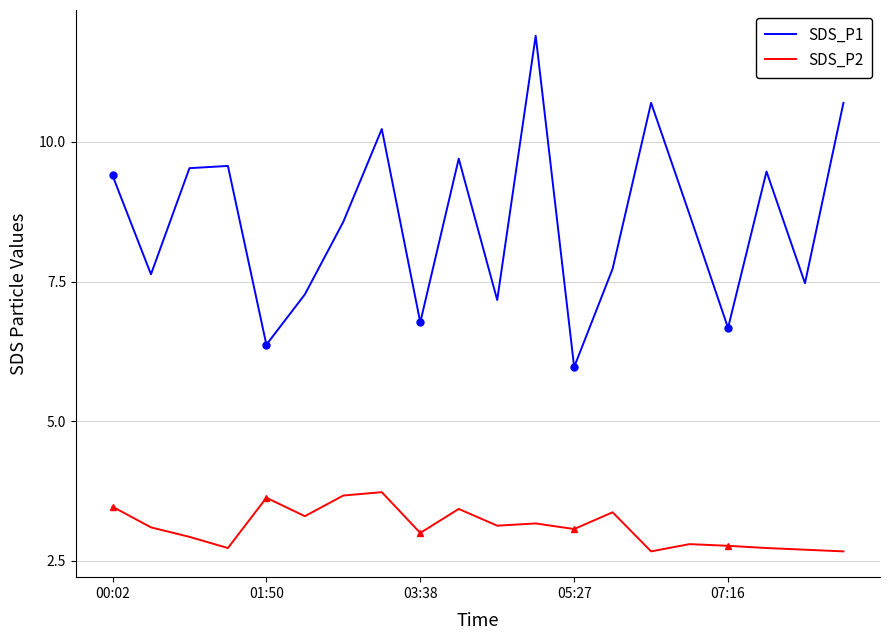

What is the minimum value for SDS_P2?

2.7